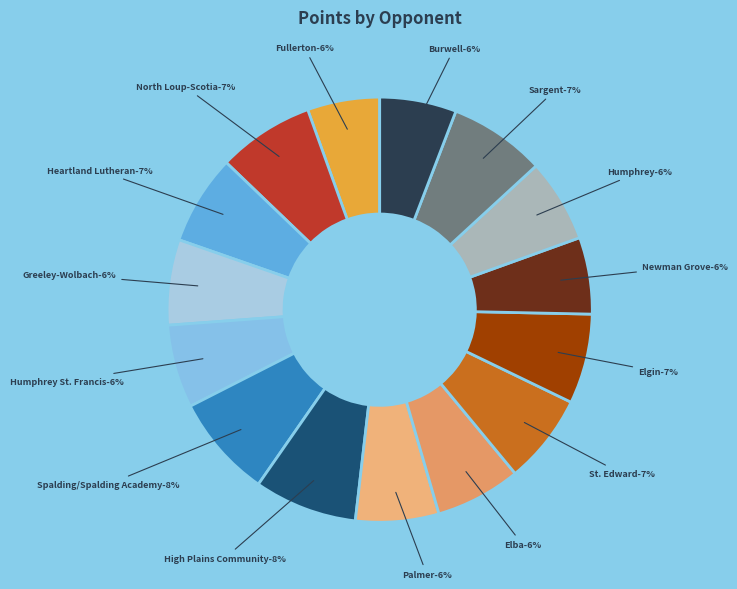

What percentage is the Palmer slice, to the nearest percent?

6%